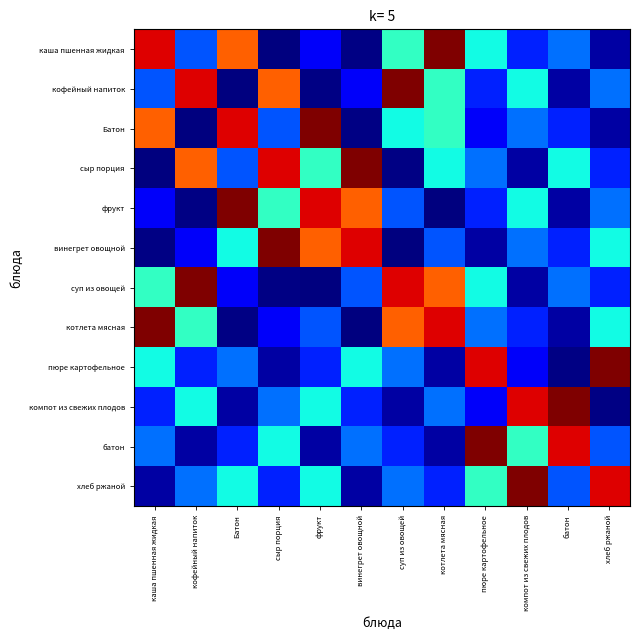

What is the total value across all series at винегрет овощной?

1623.9